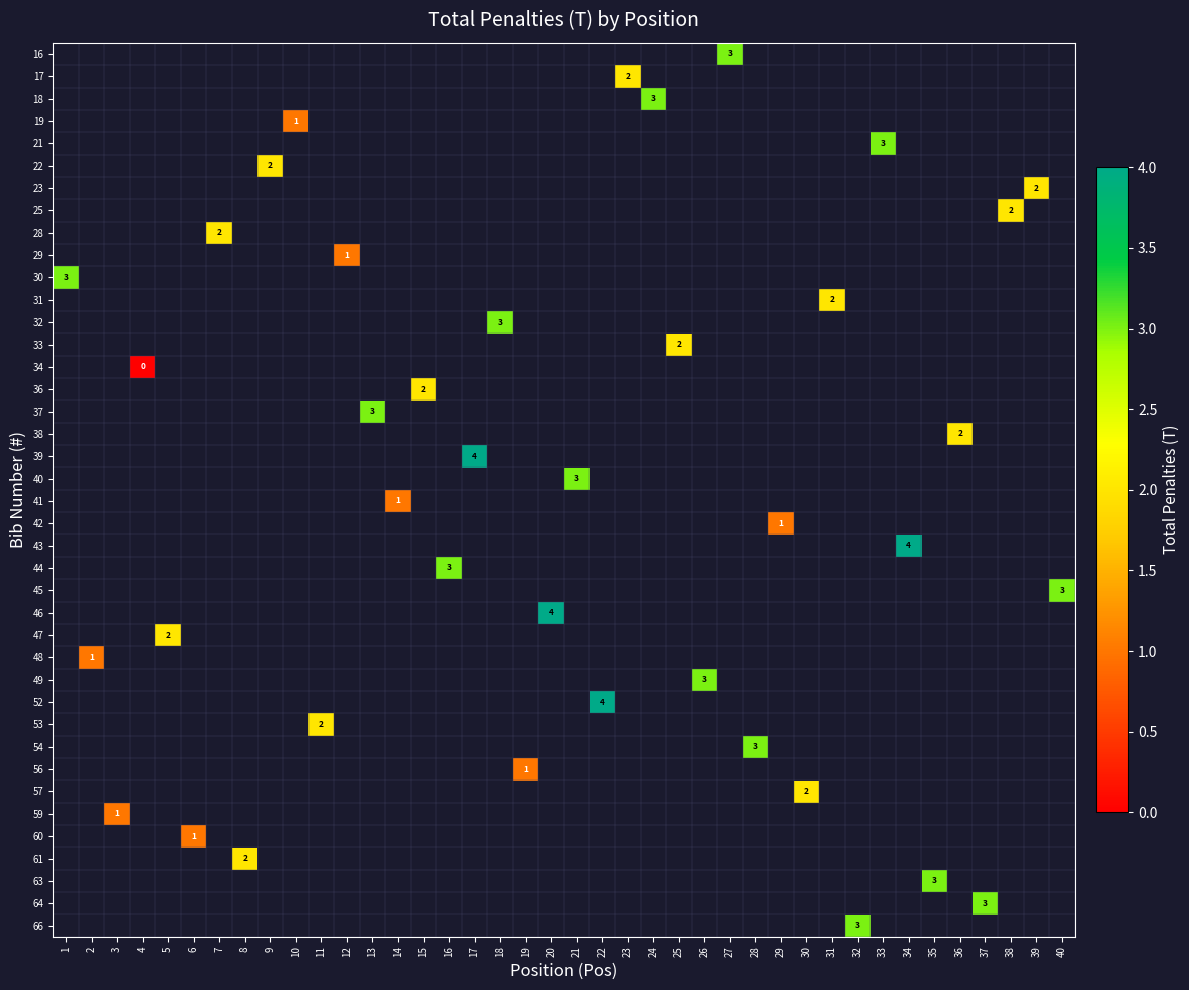

How many distinct data groups are displayed?

40